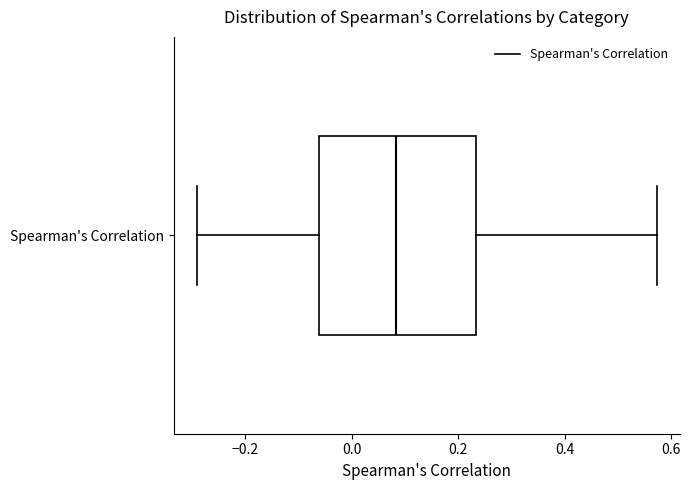

Transcribe this box plot: give where the median line is, the range the box spans, and where the two whiskers end, as read against the x-axis. The values are not printed on the chart, so give them approximately, as read against the axis.

median 0.08, box -0.06 to 0.24, whiskers -0.30 to 0.58